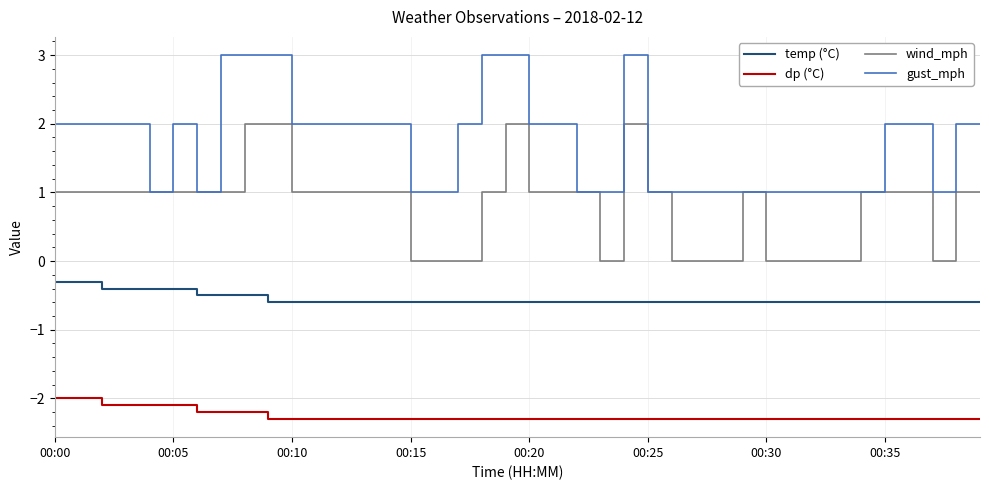

How many lines are shown in the chart?

4